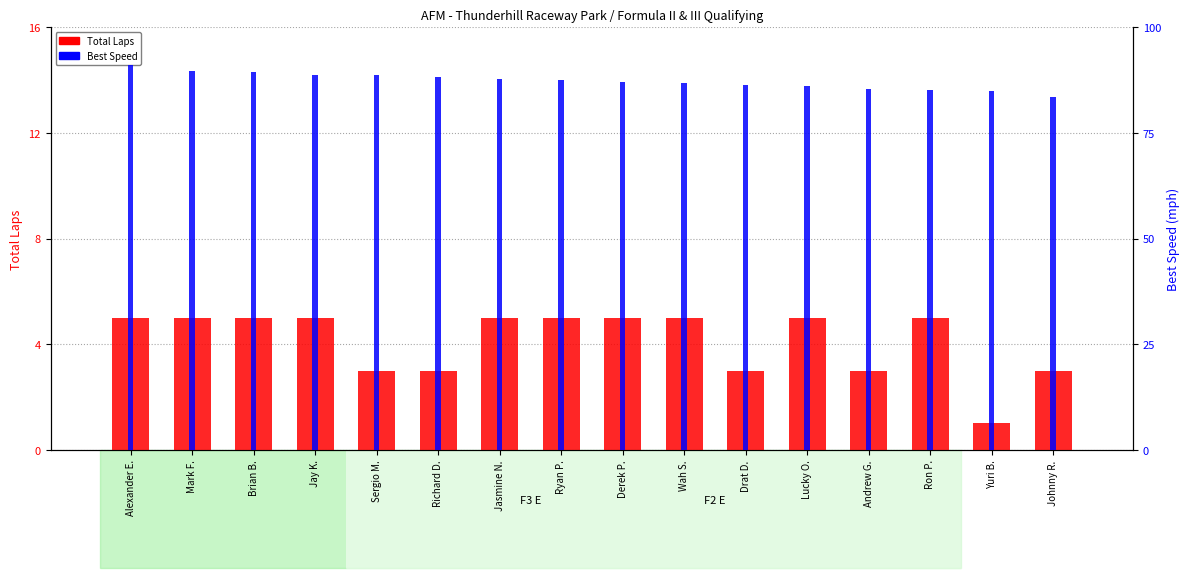

What is the sum of the Total Laps values at Brian B. and Johnny R.?

8.0